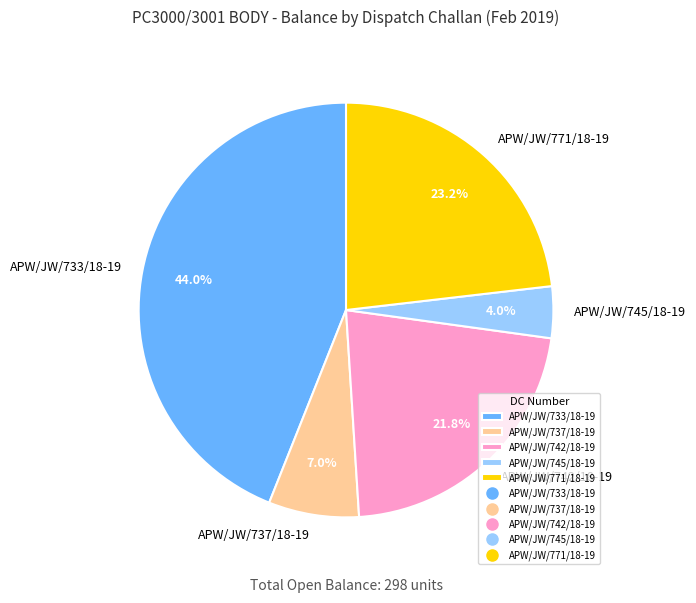

To the nearest percent, what is the average slice percentage?

20%